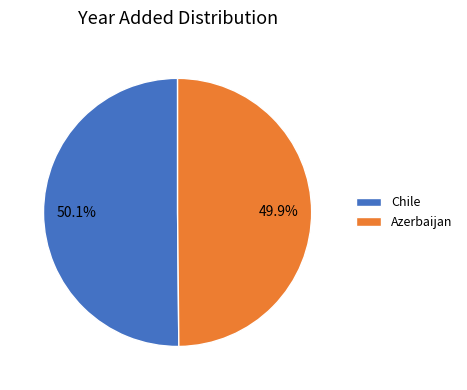

Is there a majority slice in this chart?

Yes